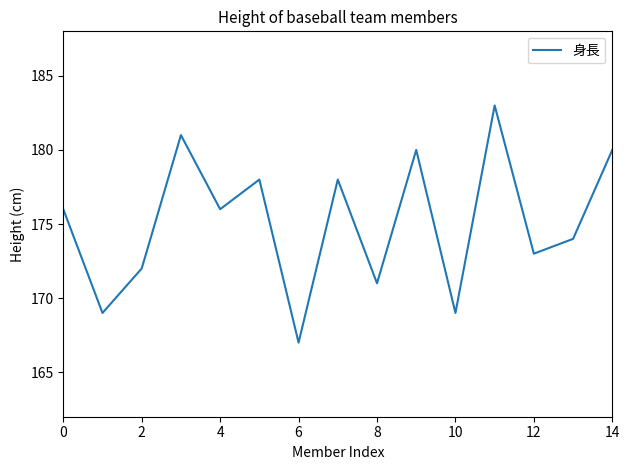

What is the difference between the maximum and minimum values?

16